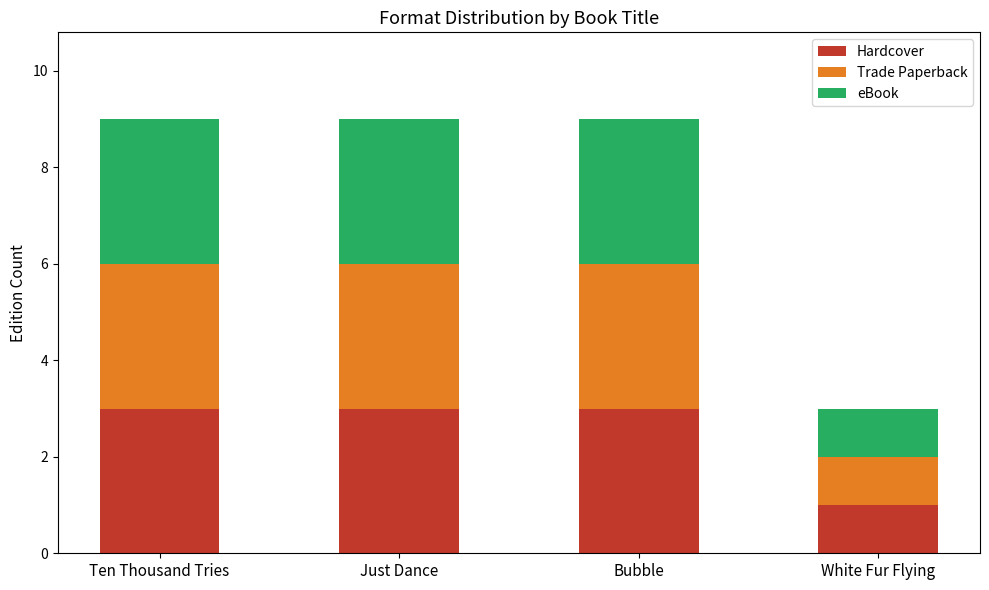

Is it true that Hardcover equals 4 at Ten Thousand Tries?

False